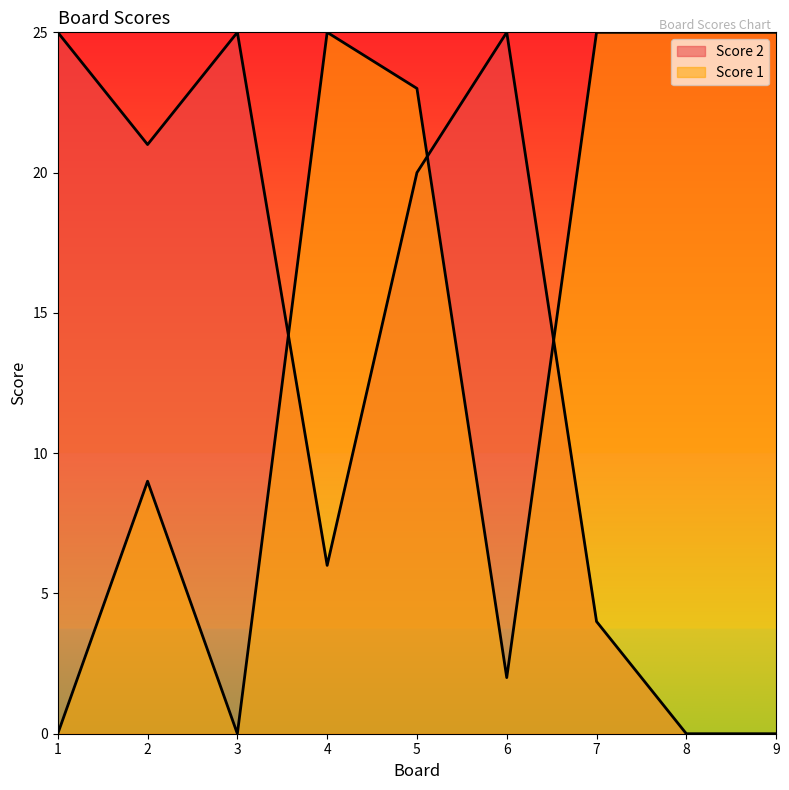

What value does the Score 1 series have at 8?

25